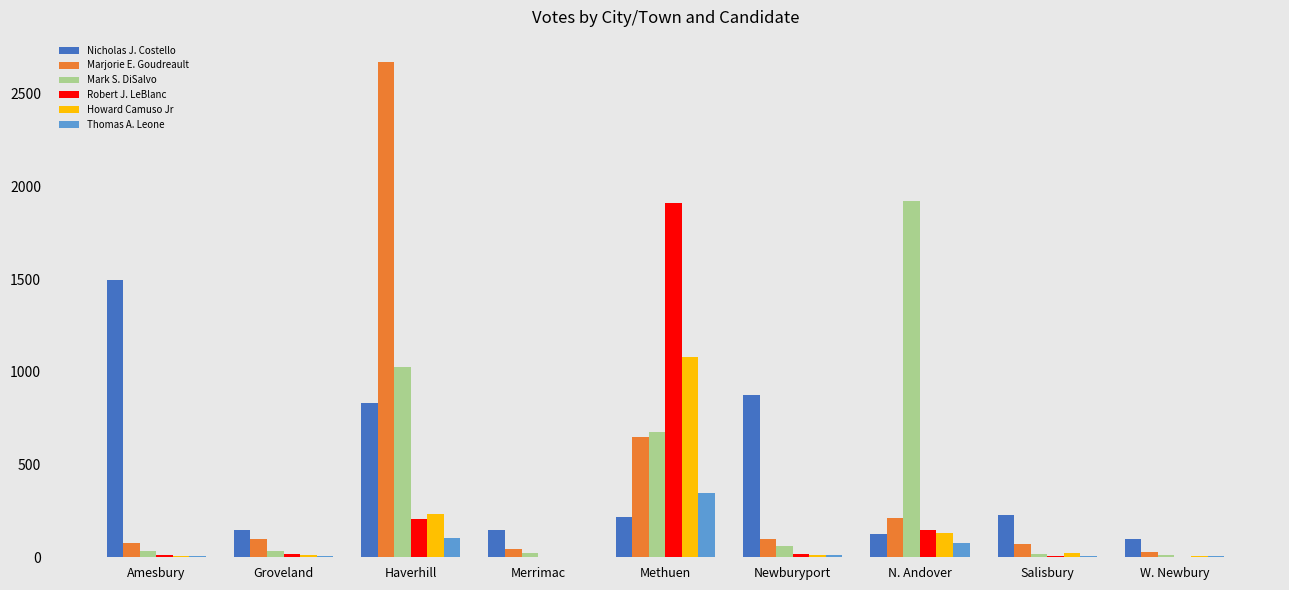

What is the maximum value shown in the chart?

2674